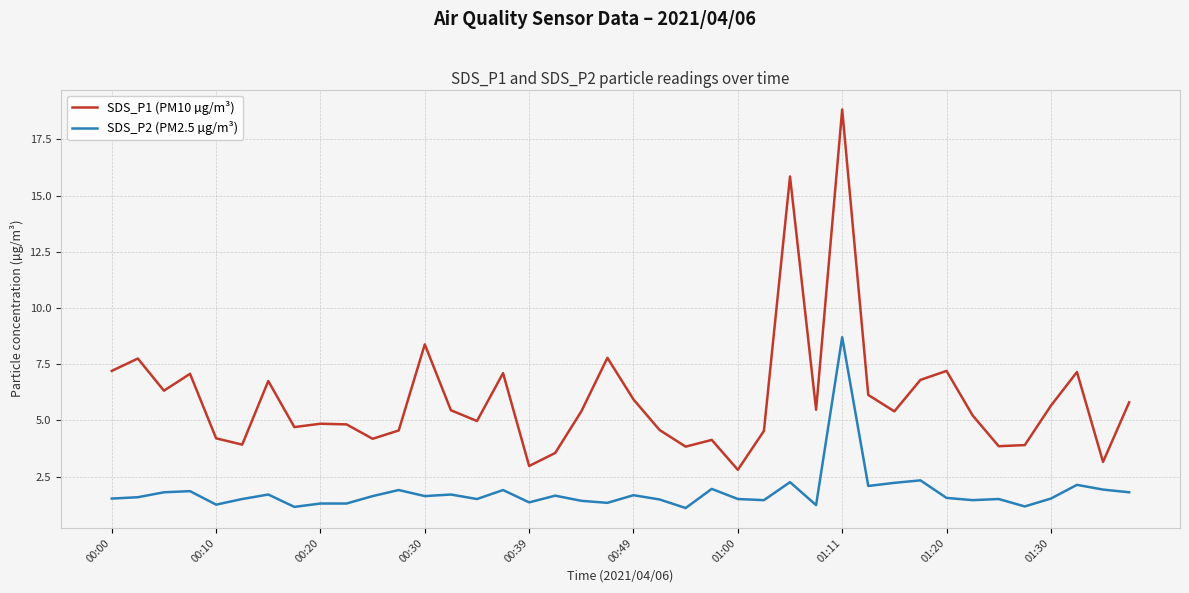

True or false: SDS_P1 (PM10 µg/m³) and SDS_P2 (PM2.5 µg/m³) cross at least once.

False